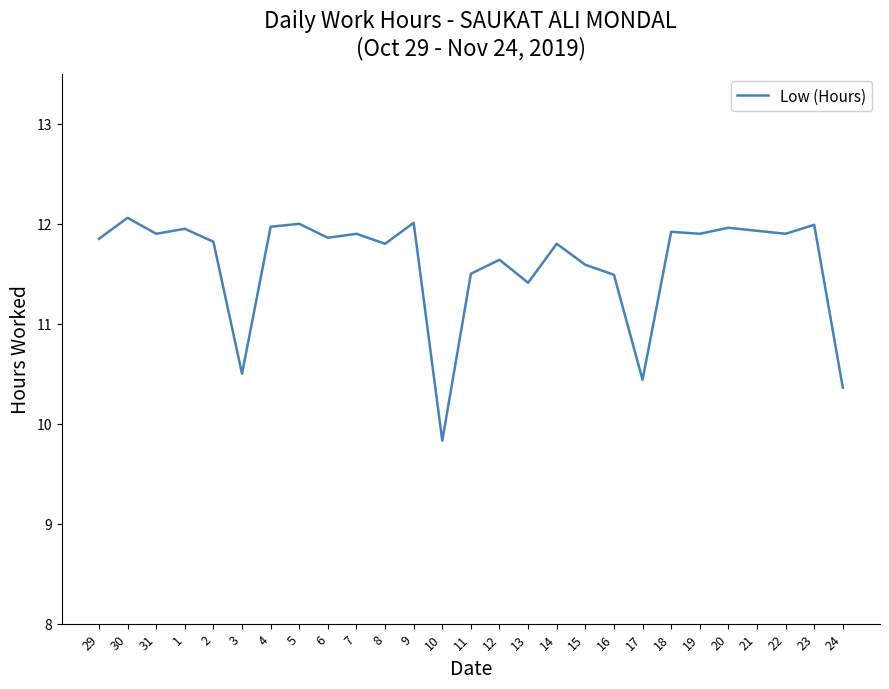

What is the difference between the maximum and second lowest values?

1.7